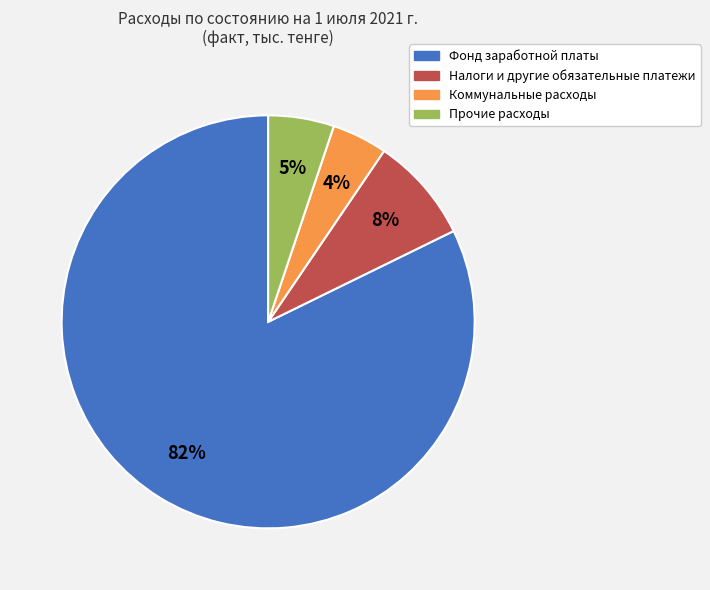

Approximately how many times larger is the value at Налоги и другие обязательные платежи compared to Фонд заработной платы?

0.1